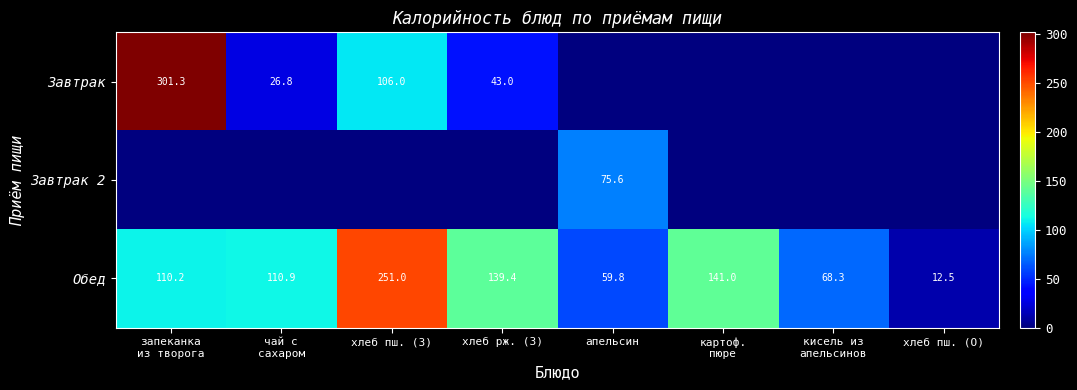

Is the value of Завтрак at хлеб рж. (З) greater than the value of Завтрак 2 at апельсин?

No